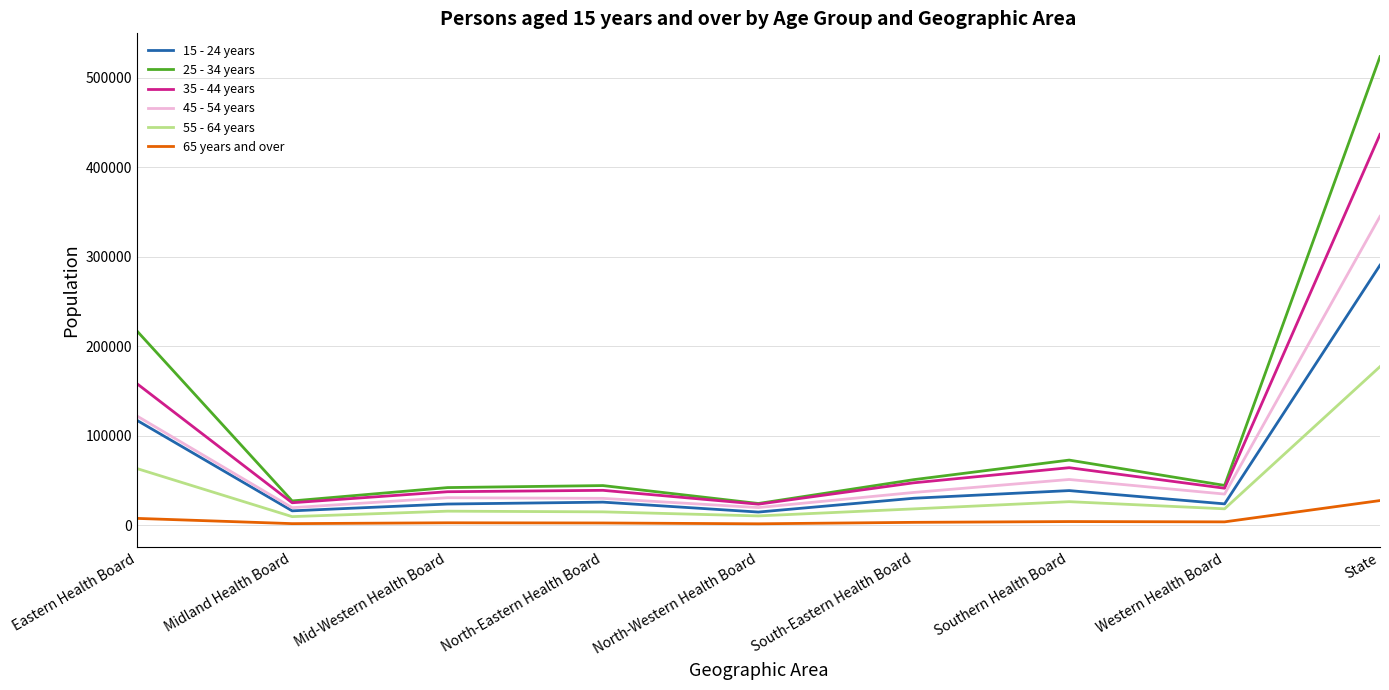

Rank the series by their maximum value, from lowest to highest.

65 years and over, 55 - 64 years, 15 - 24 years, 45 - 54 years, 35 - 44 years, 25 - 34 years